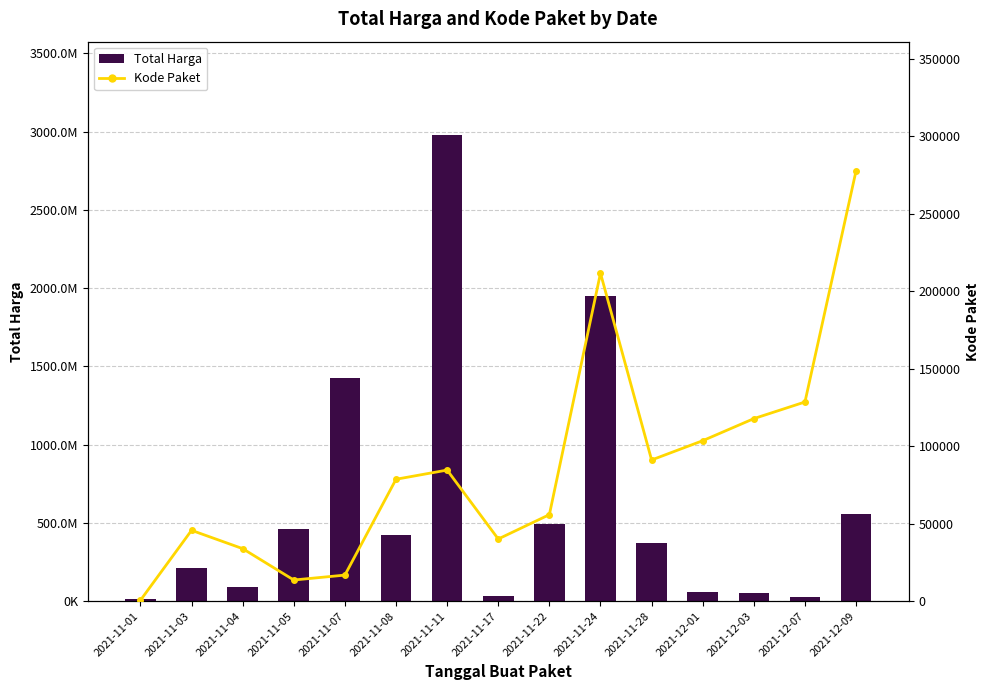

Is the value of Kode Paket at 2021-11-17 greater than the value of Total Harga at 2021-11-04?

No